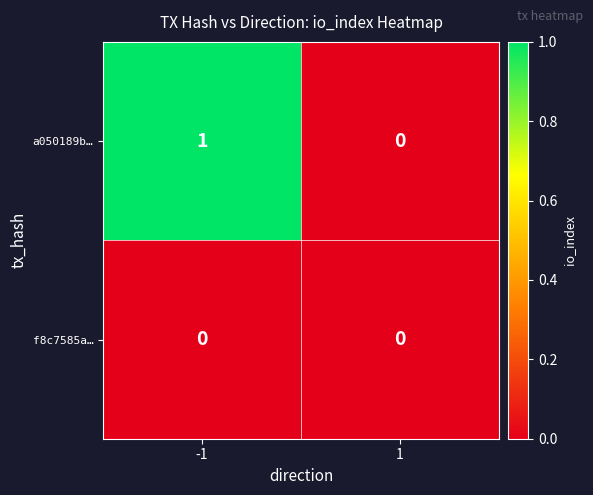

What is the maximum value shown in the chart?

1